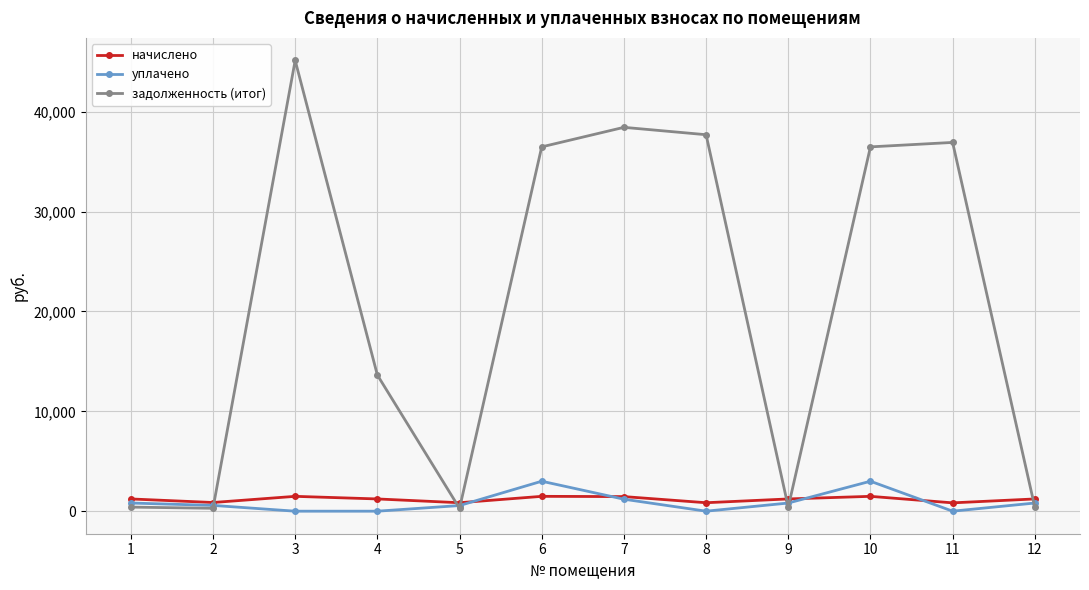

Is it true that начислено equals 1461.2 at 7?

True